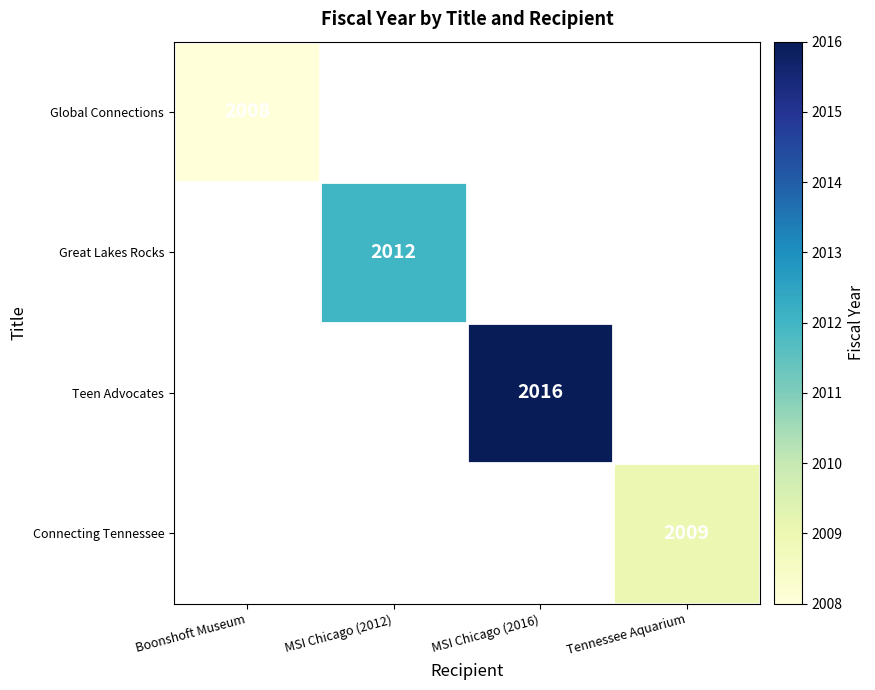

The Global Connections series shows 2008 at Boonshoft Museum. True or false?

True